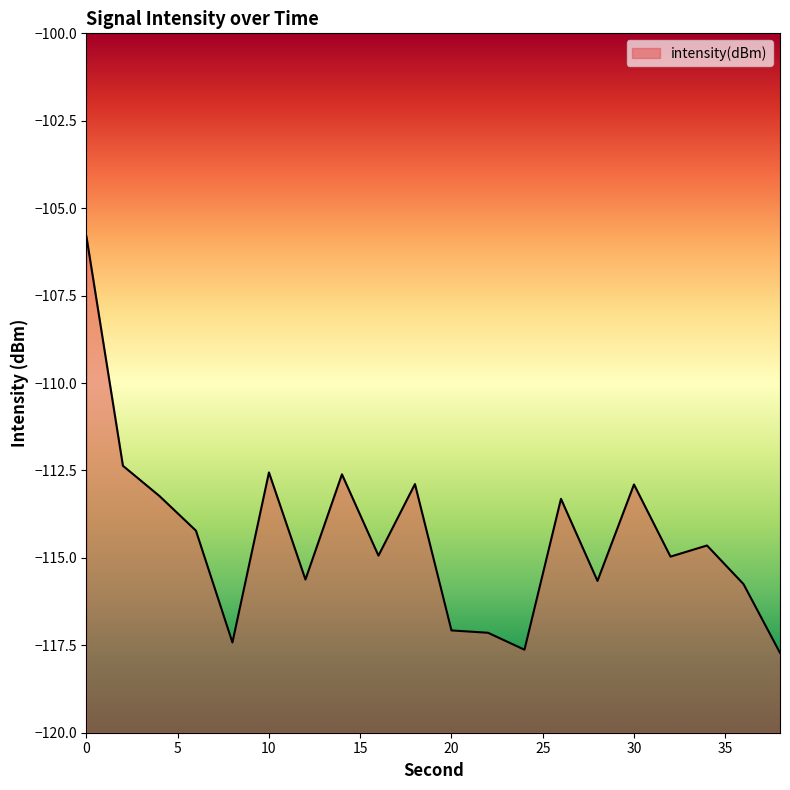

What is the average value?

-114.4